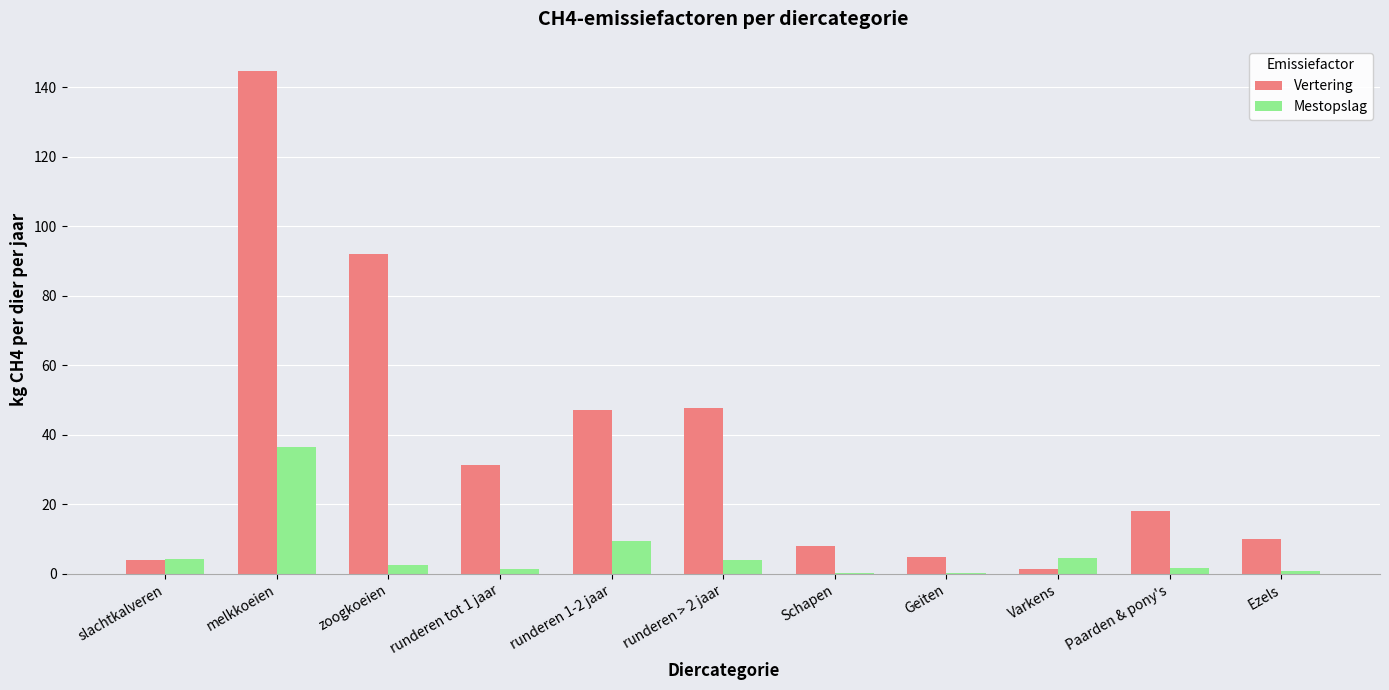

What is the difference between the Mestopslag values at zoogkoeien and Ezels?

1.9